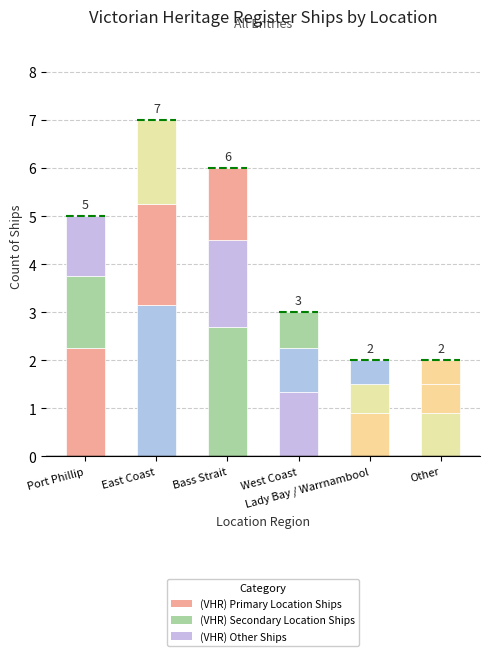

How many bars are there in total?

6